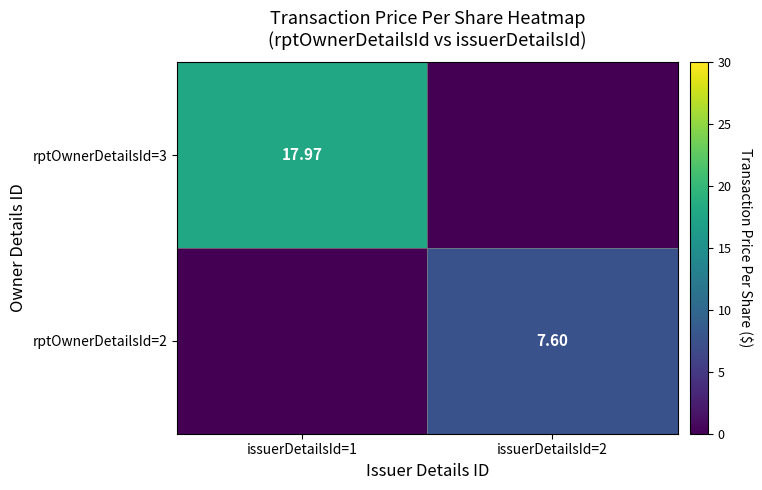

Between issuerDetailsId=1 and issuerDetailsId=2, which is larger?

issuerDetailsId=1